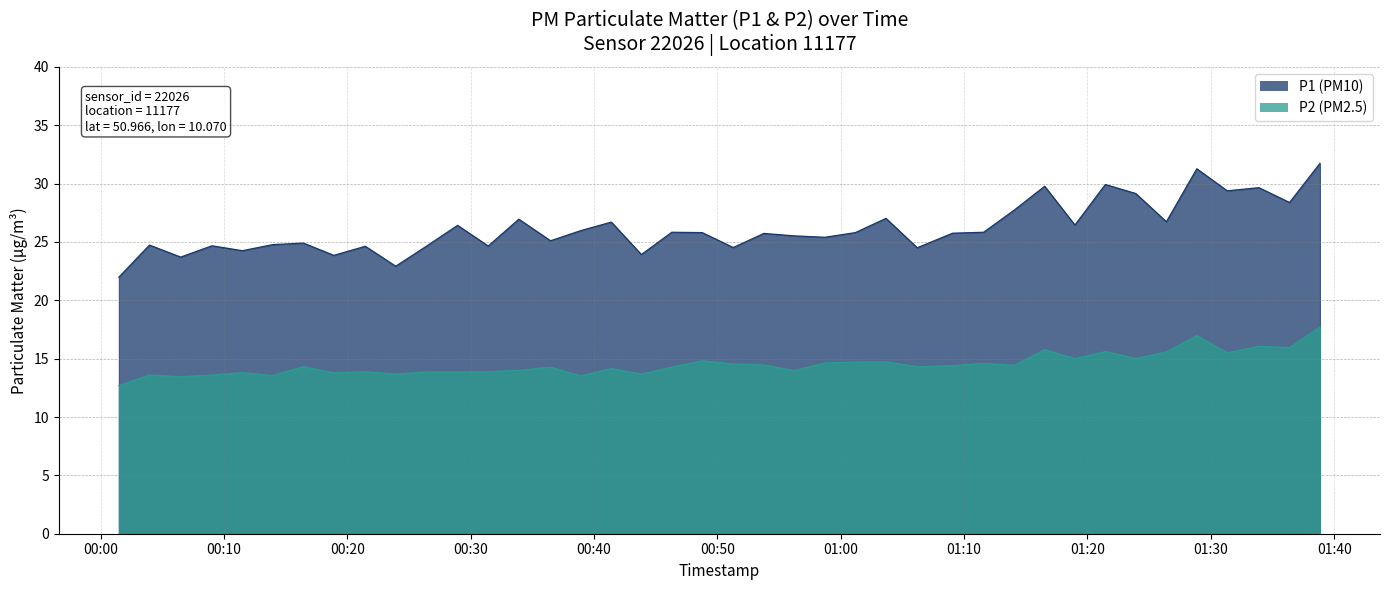

What is the total value across all series at 2022-12-10T00:31:25?

38.5